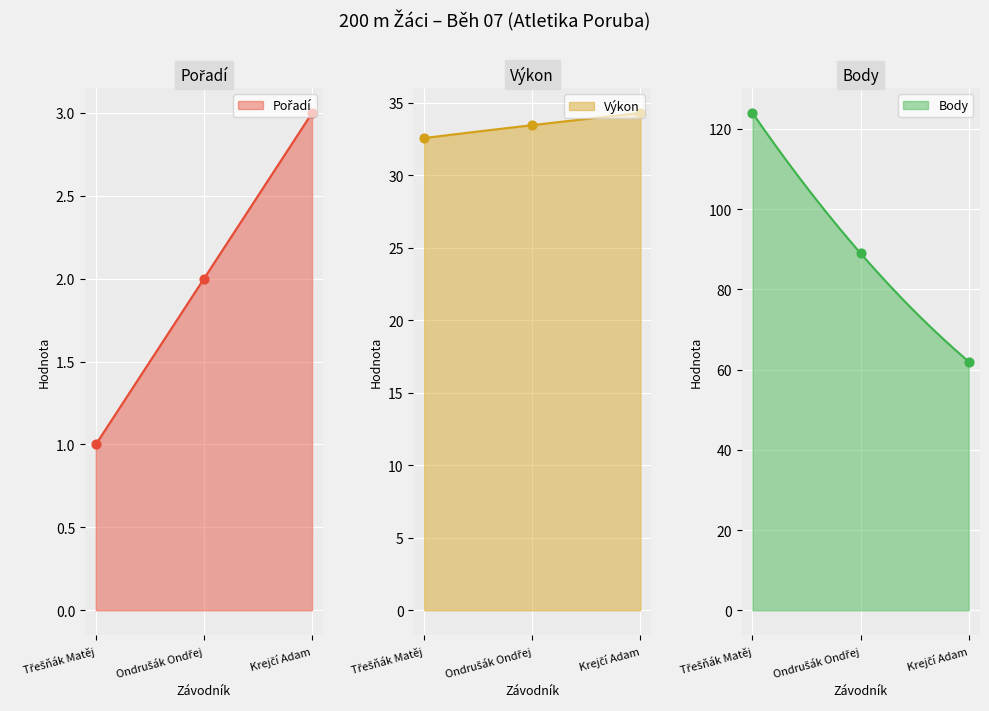

Is the value of Výkon at Třešňák Matěj greater than the value of Pořadí at Ondrušák Ondřej?

Yes